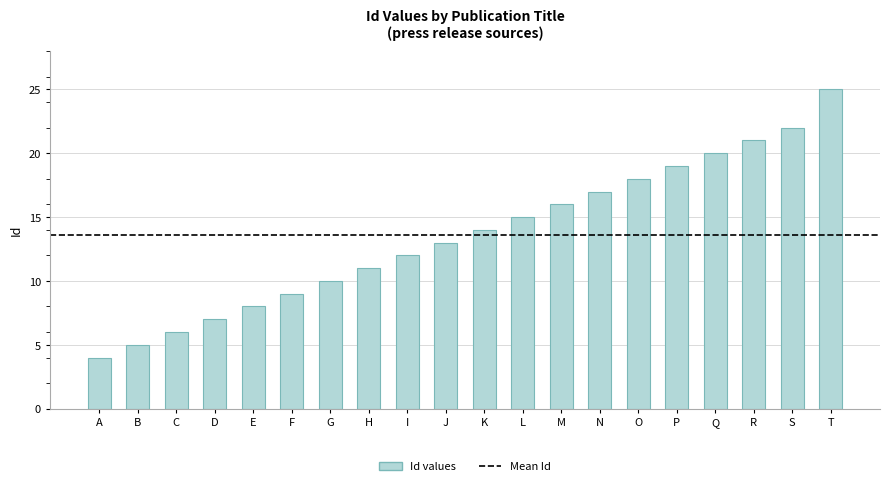

What is the greatest value displayed?

25